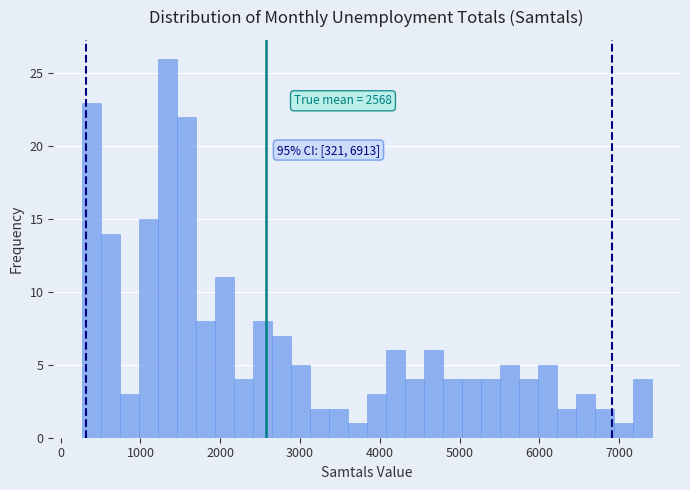

Read against the x-axis, roughly where is the centre of the tallest bar?

1300